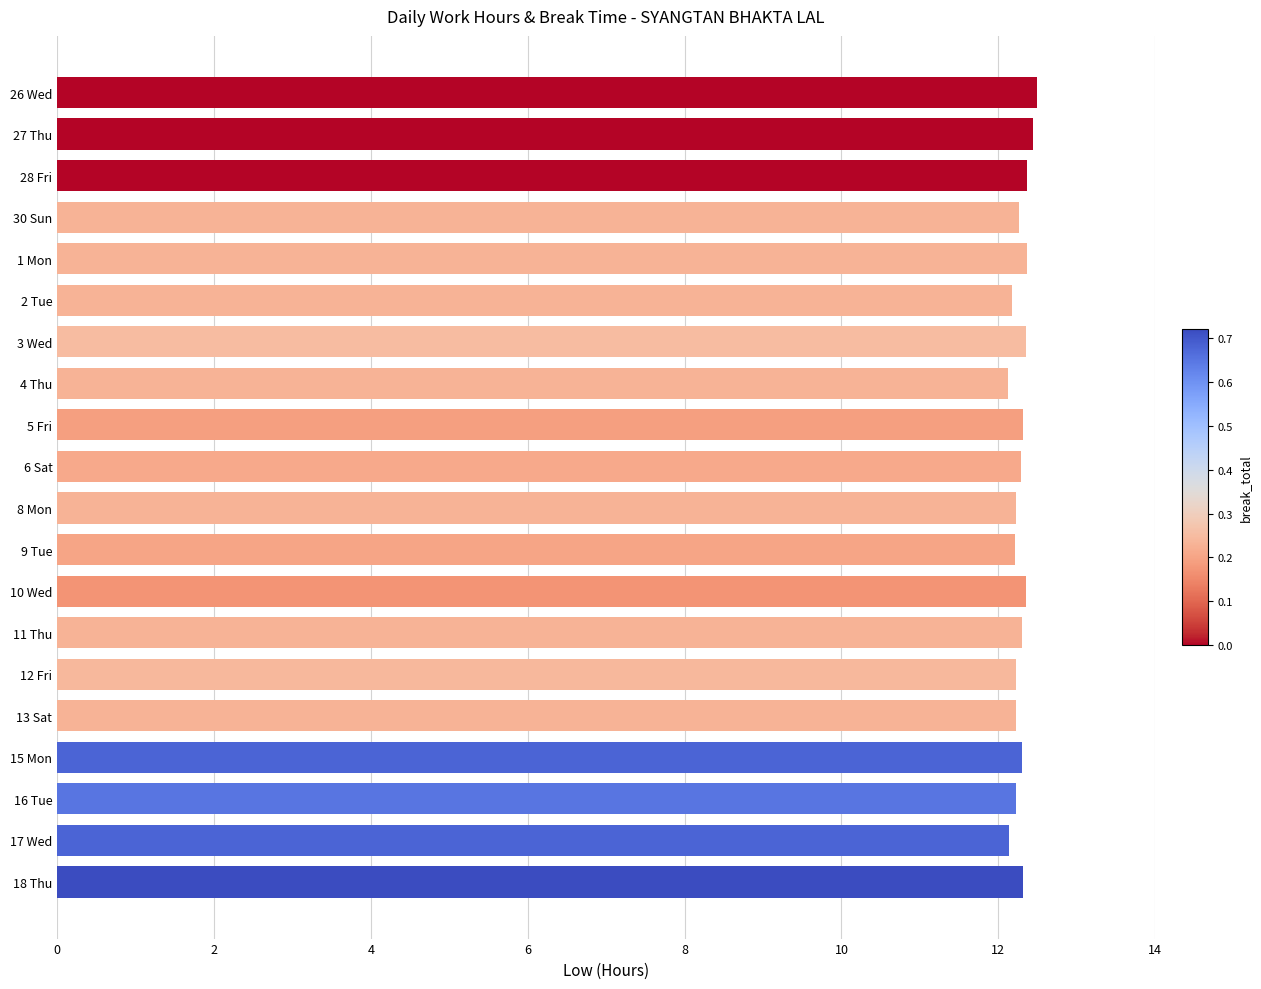

The chart shows a value of 18.2 at 26 Wed. True or false?

False